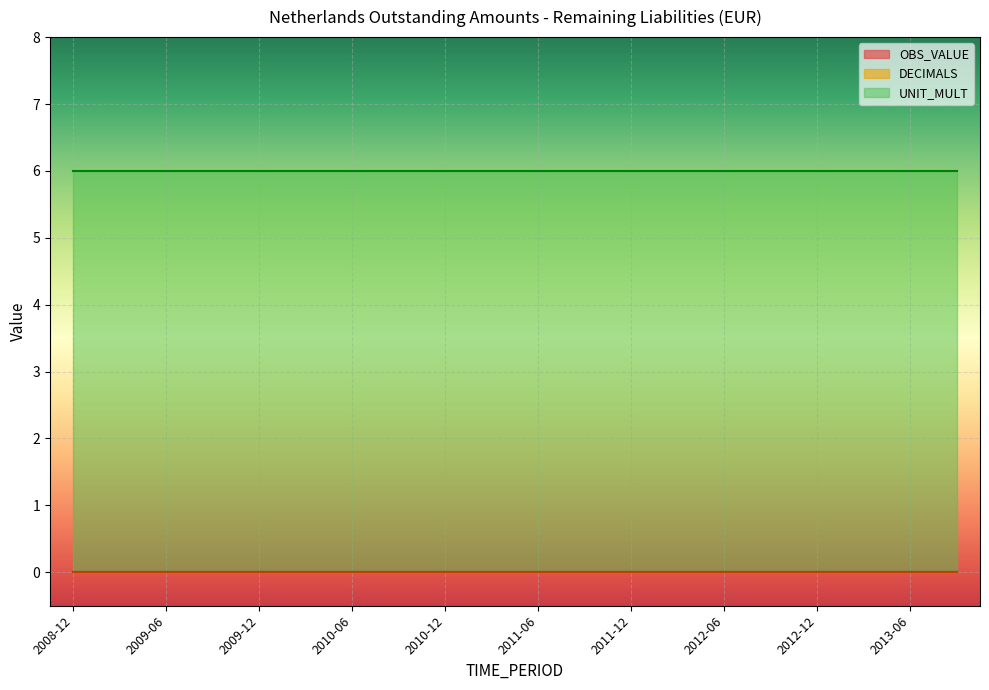

True or false: UNIT_MULT and DECIMALS cross at least once.

False